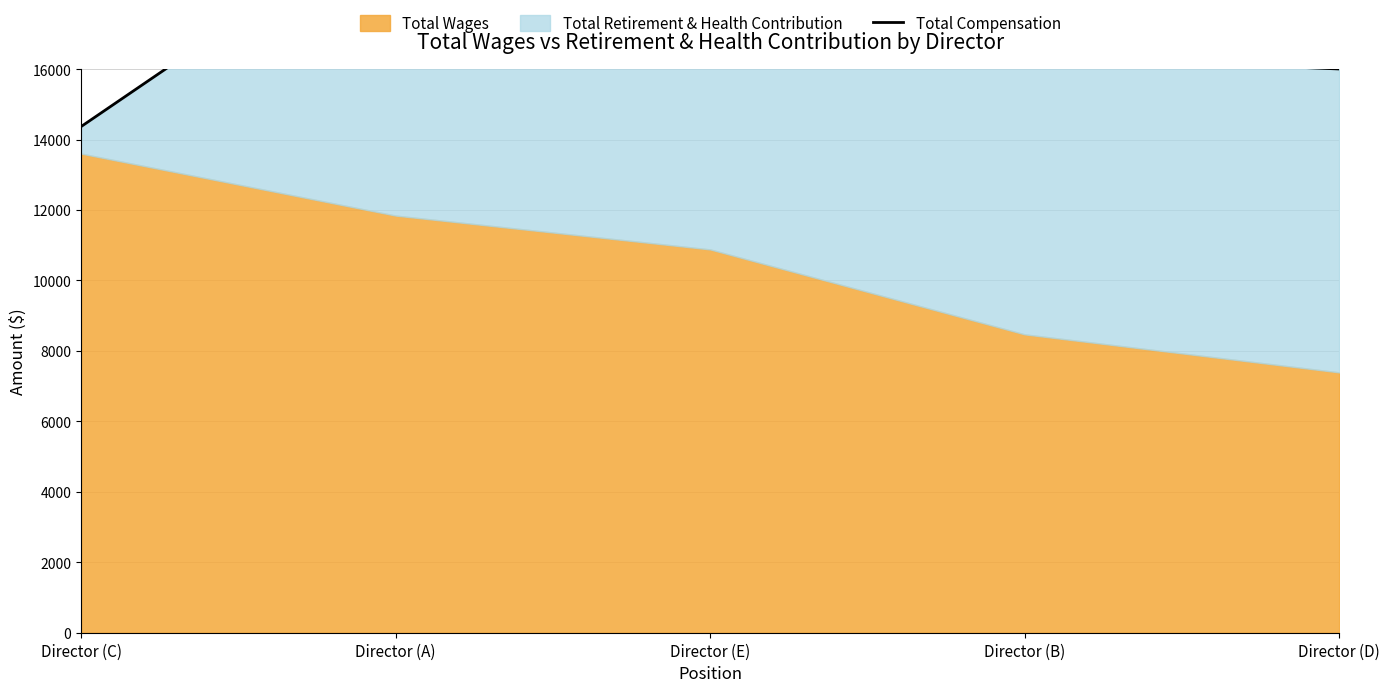

The value at Director (E) is 18833. True or false?

True